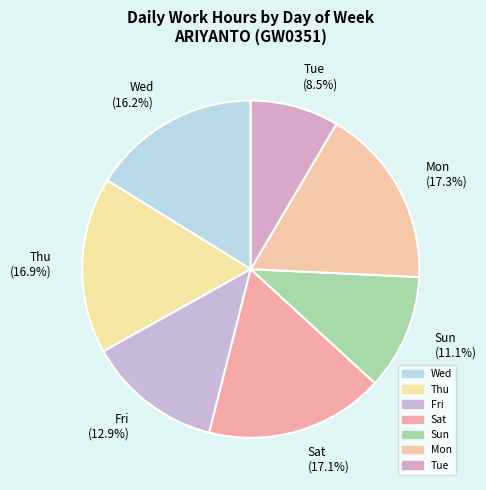

Which category has the smallest portion of the pie?

Tue (8.5%)